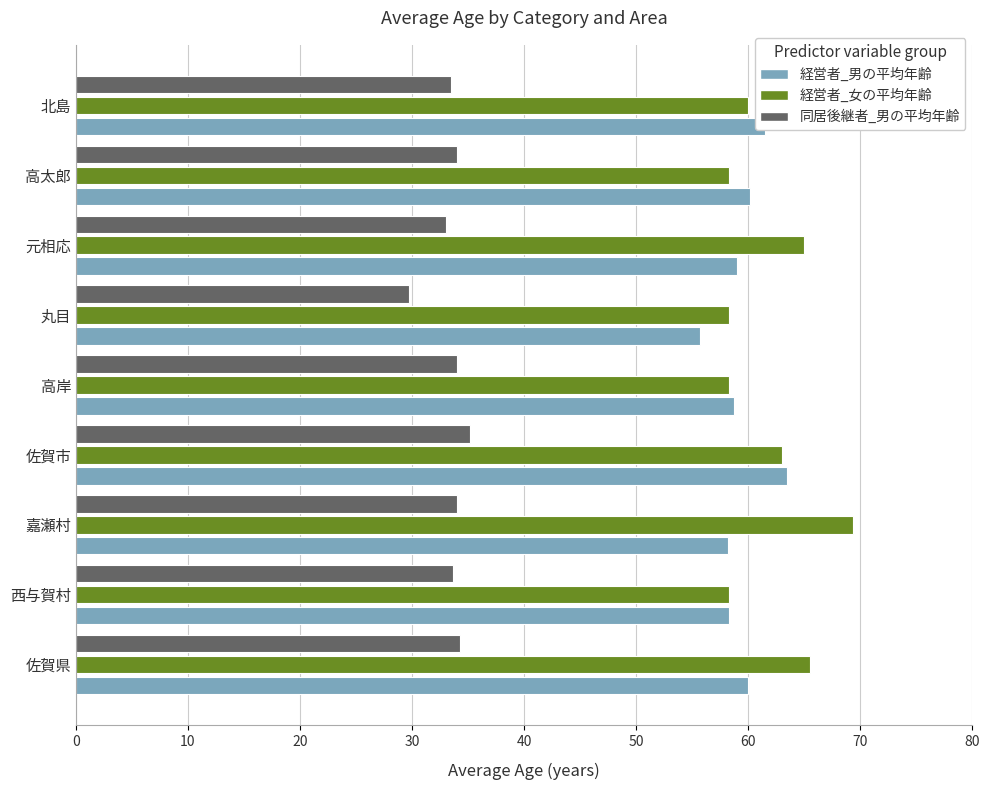

At 嘉瀬村, list the series in order from smallest to largest.

同居後継者_男の平均年齢, 経営者_男の平均年齢, 経営者_女の平均年齢